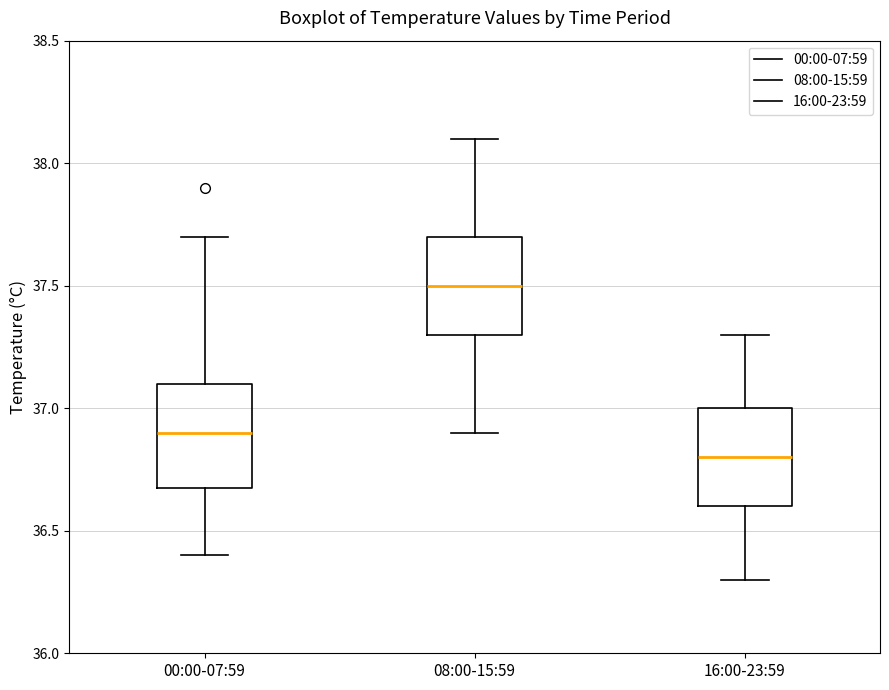

Where is the lower edge of the box for 16:00-23:59 on the y-axis? The values are not printed on the chart, so give them approximately, as read against the axis.

36.6